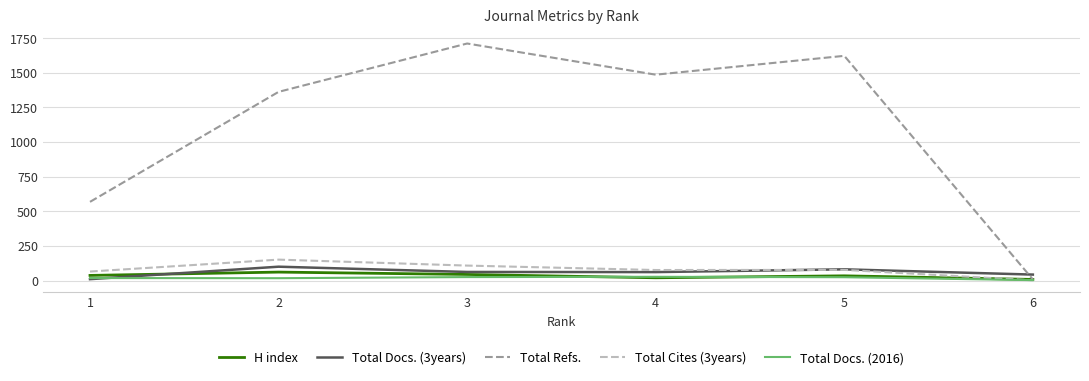

What is the approximate value of Total Refs. at 3, to the nearest 100?

1700